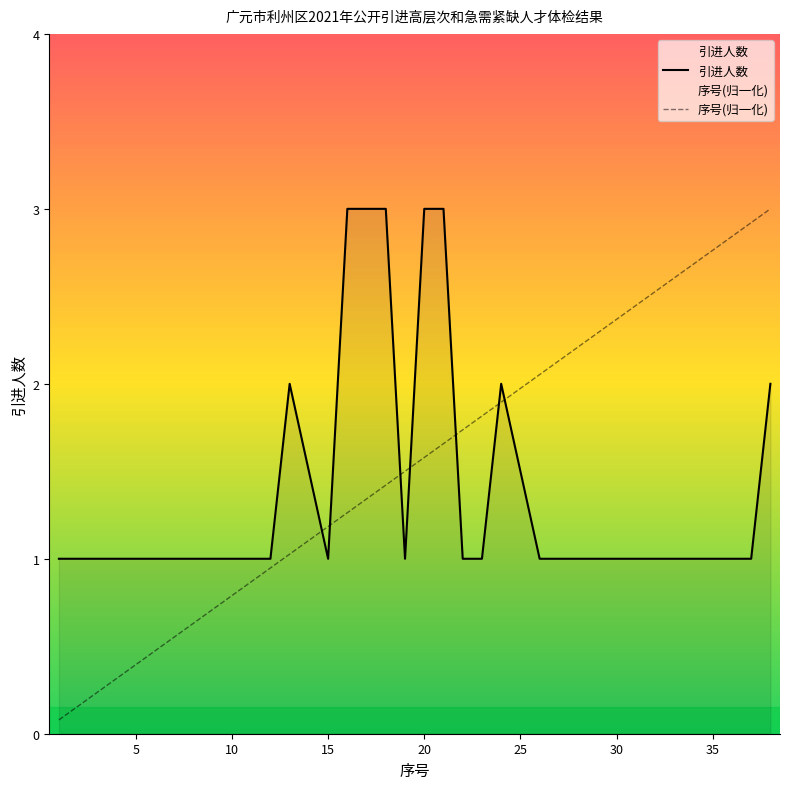

What is the average value of the 序号 series?

1.5